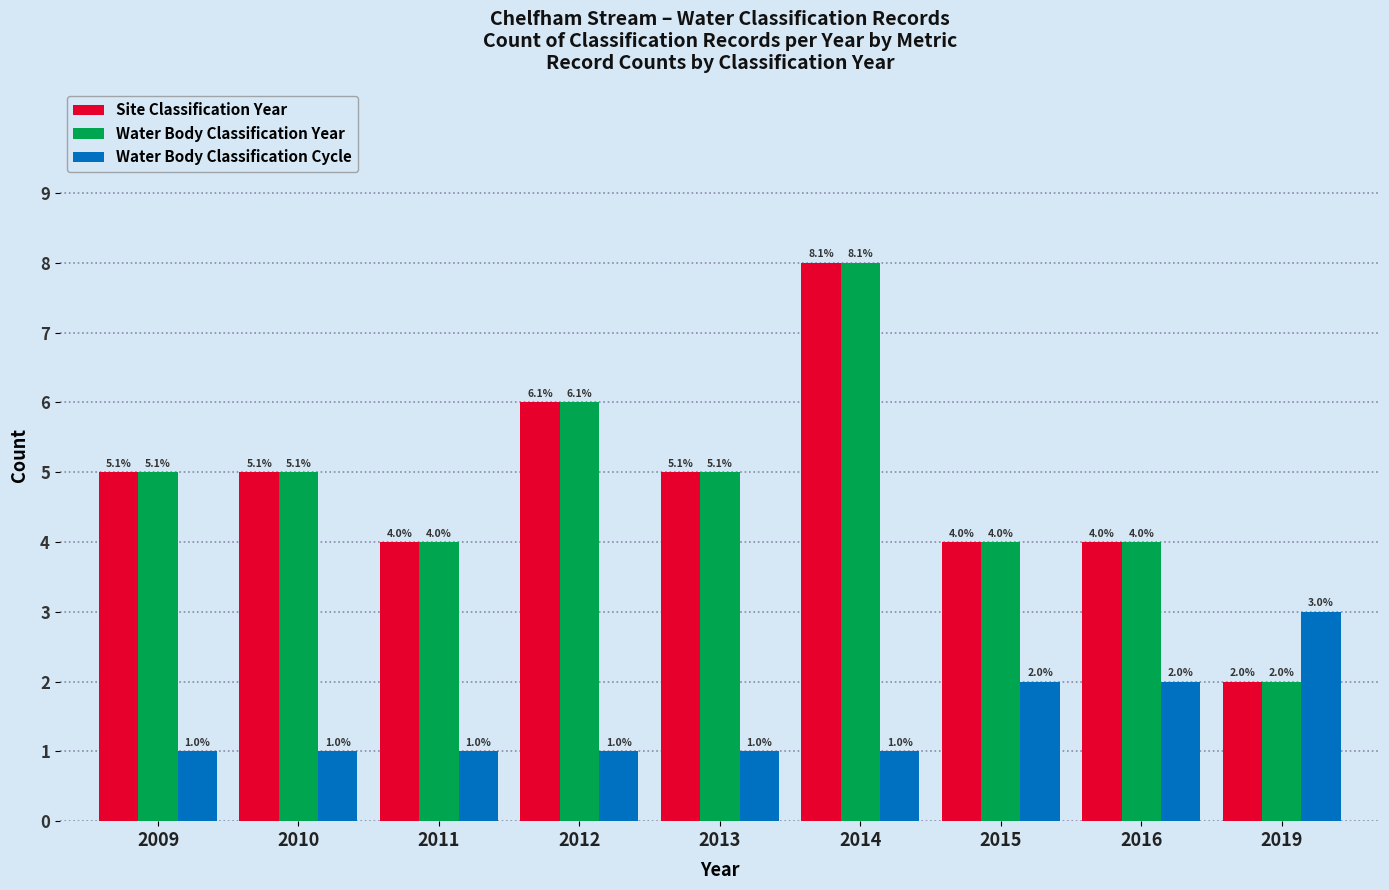

At which category is the sum across all series the highest?

2014